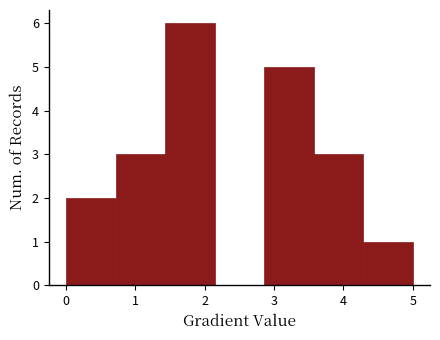

Reading left to right, transcribe this chart: for each bar, give the range it covers on the x-axis and its height. Neither the bar edges nor the heights are printed on the chart, so give them approximately, as read against the axes.

0.0 to 0.7: 2
0.7 to 1.4: 3
1.4 to 2.1: 6
2.1 to 2.9: 0
2.9 to 3.6: 5
3.6 to 4.3: 3
4.3 to 5.0: 1